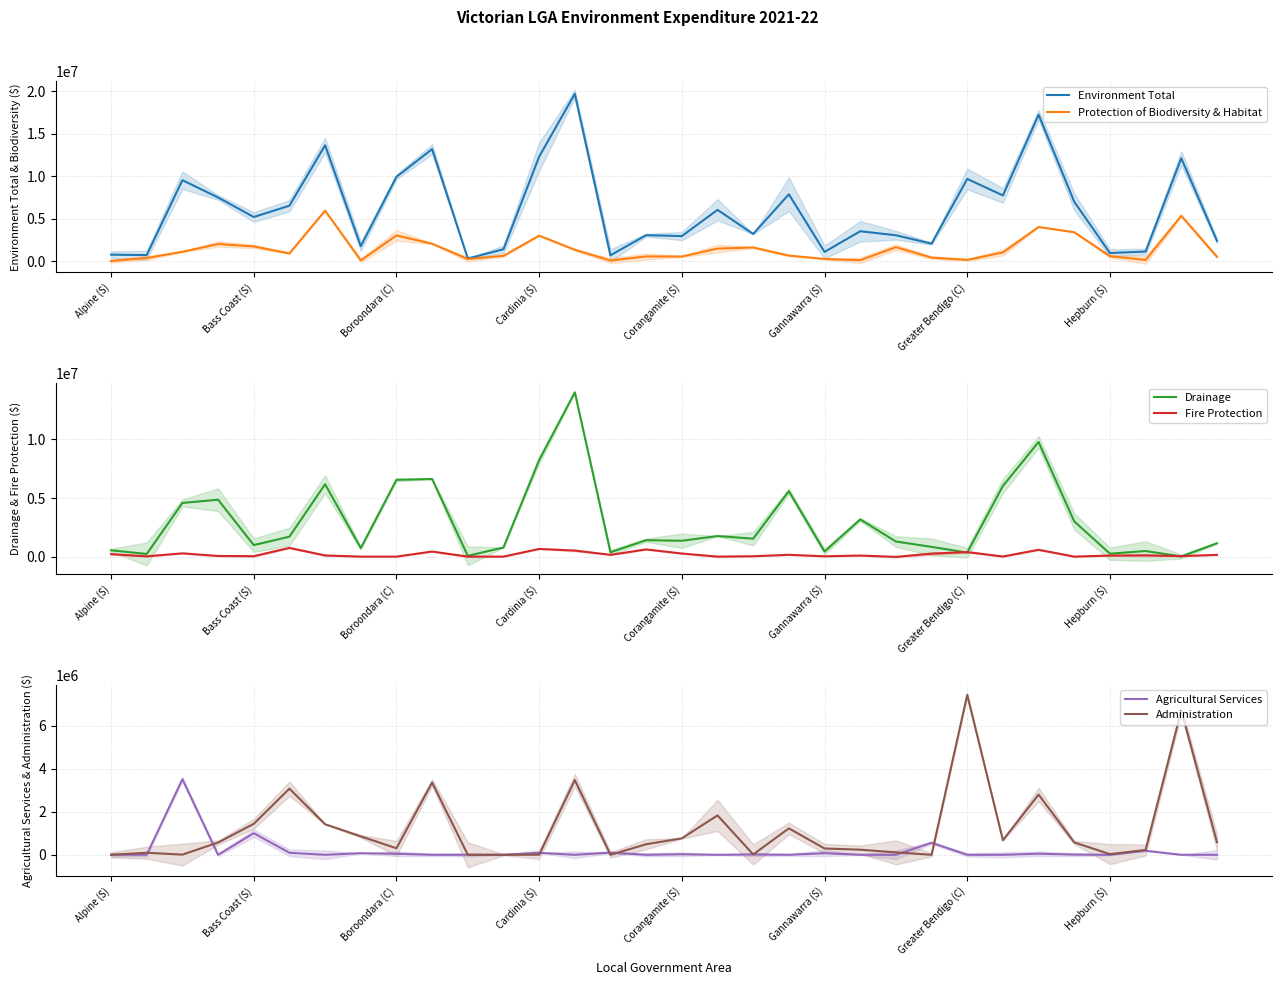

Count the number of categories in the chart.

32